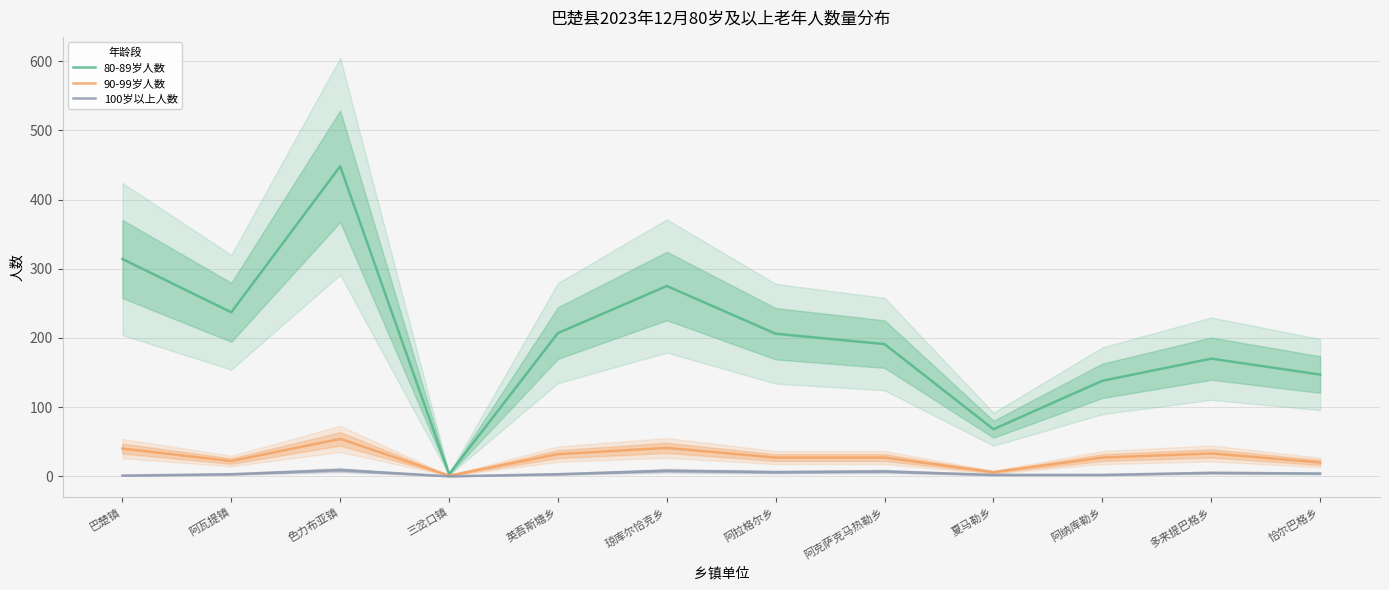

In 90-99岁人数, how many points are higher than both neighbors (excluding endpoints)?

3